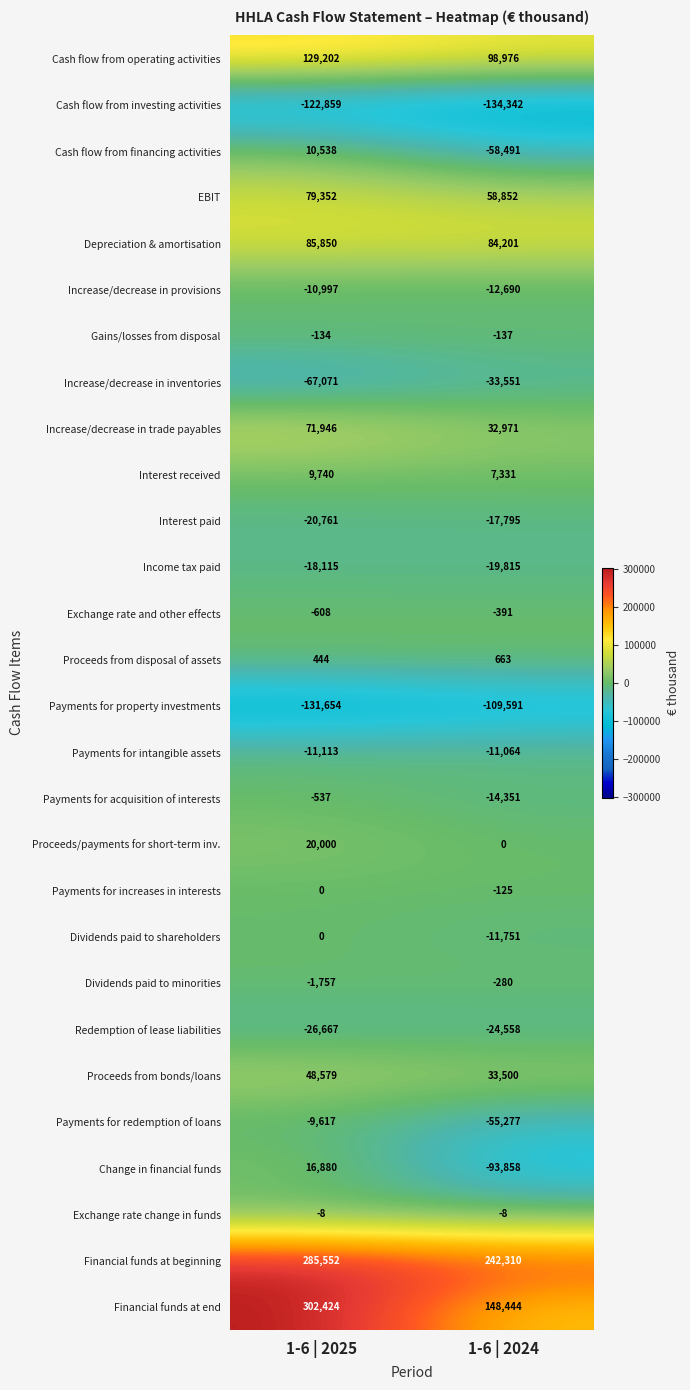

What is the difference between the Proceeds/payments for short-term inv. values at 1-6 | 2025 and 1-6 | 2024?

20000